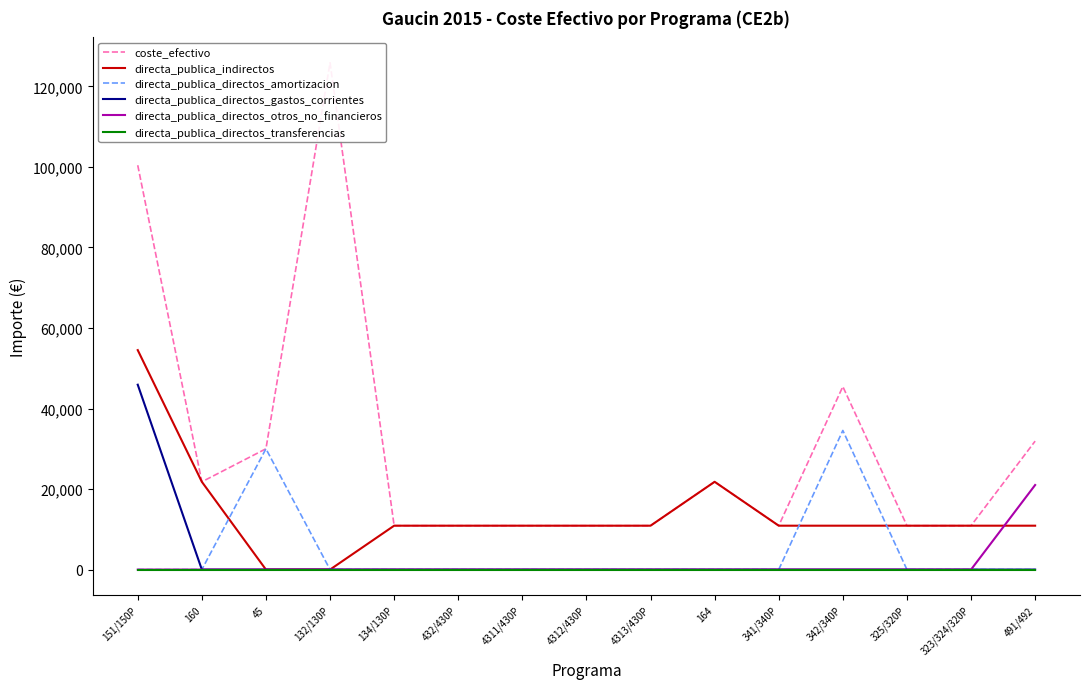

How many lines are shown in the chart?

6